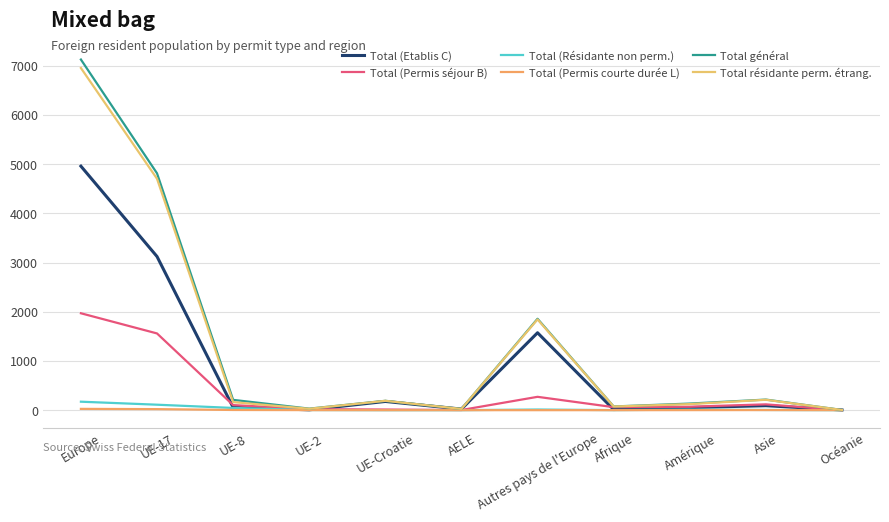

Is this an area chart (filled region under the line)?

No